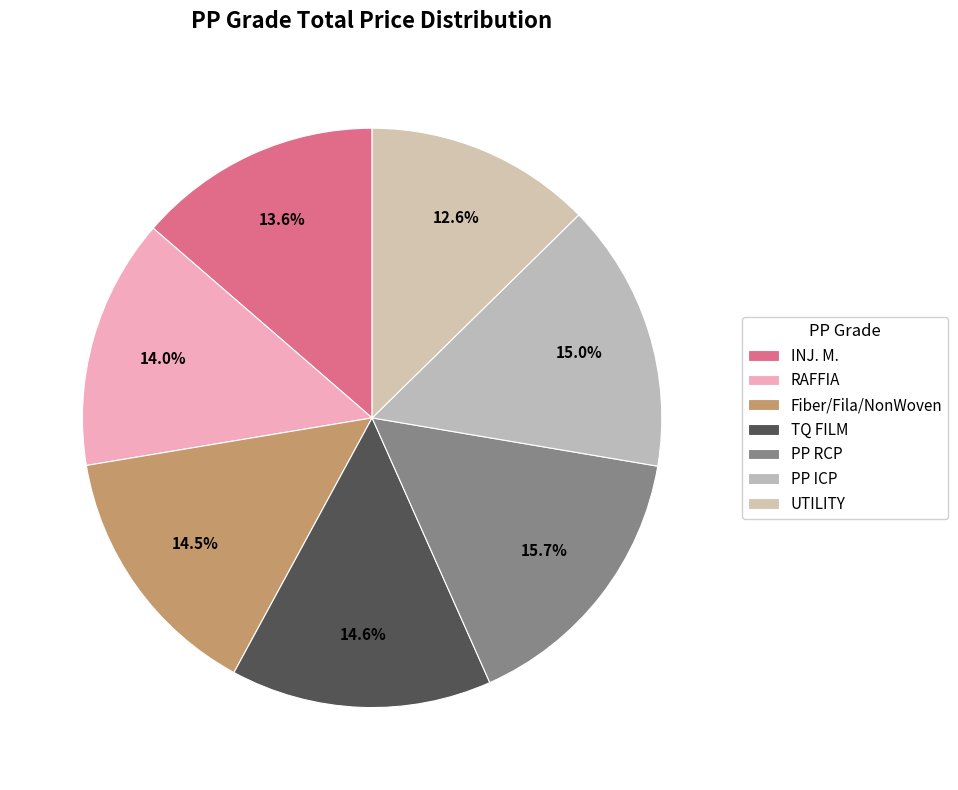

Is there a majority slice in this chart?

No